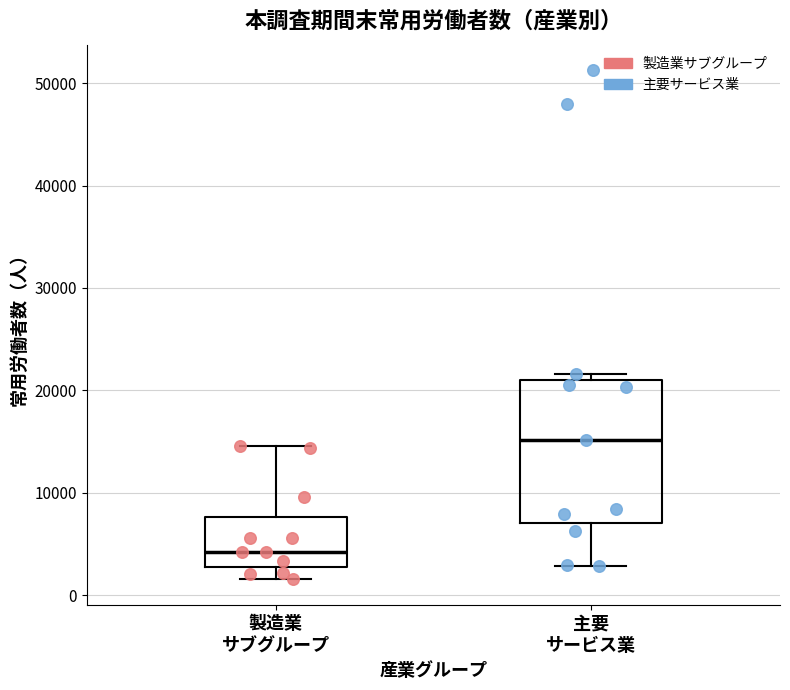

Where does the median line of the box for 製造業 サブグループ sit on the y-axis? The values are not printed on the chart, so give them approximately, as read against the axis.

4000